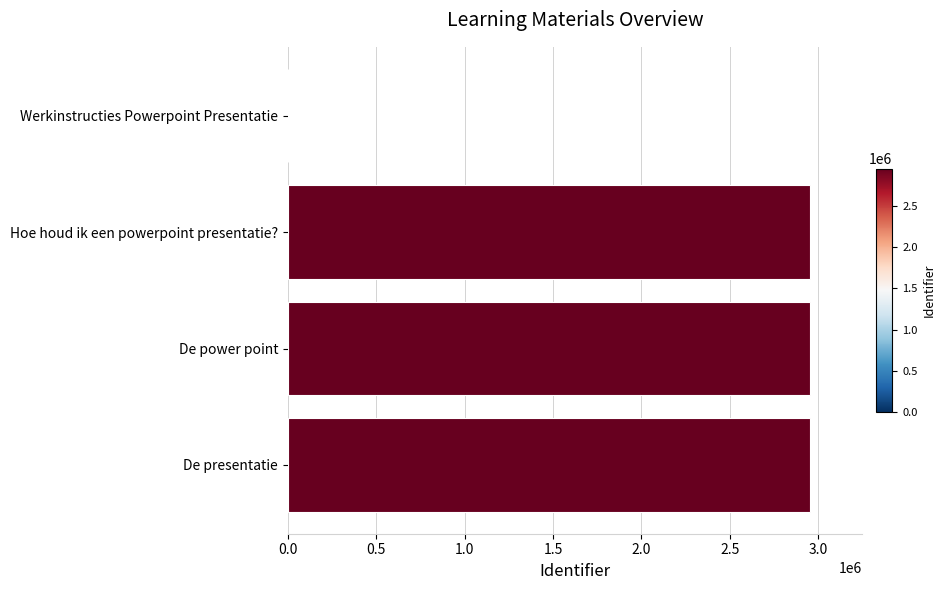

The value at Werkinstructies Powerpoint Presentatie is 0. True or false?

True